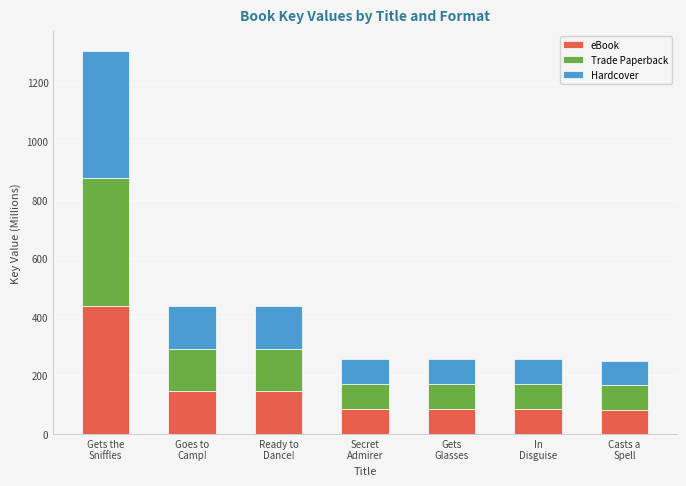

What is the average value of the eBook series?

152.3